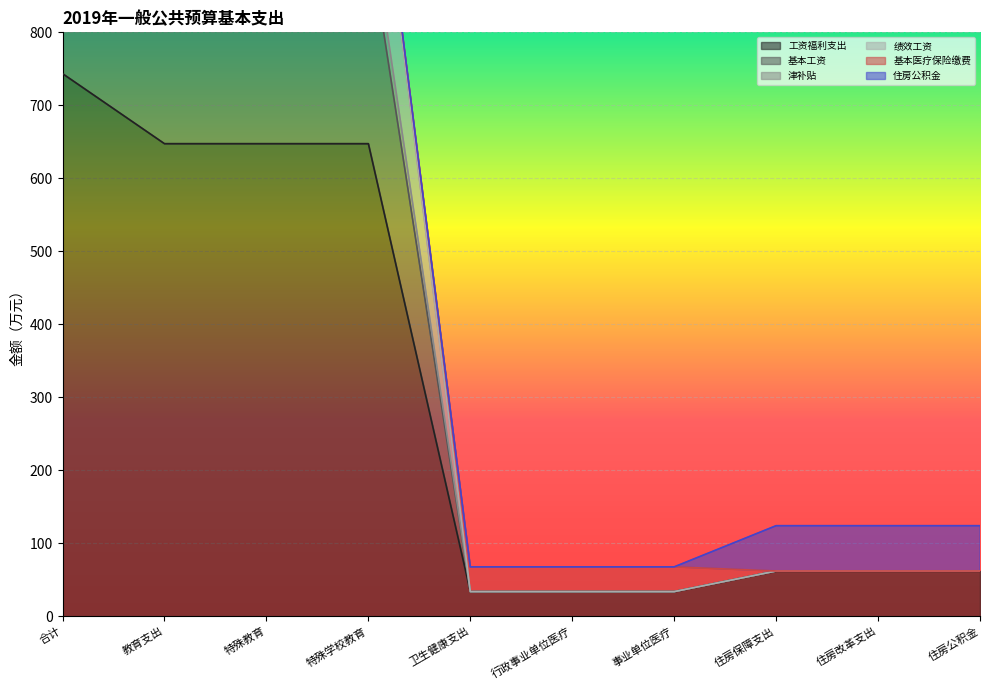

What is the difference between the 津补贴 values at 住房公积金 and 特殊教育?

912.4